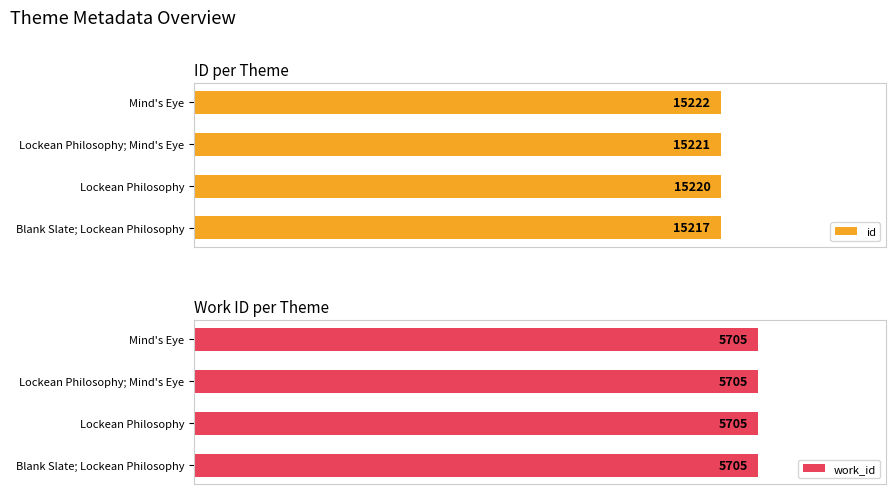

Are the bars grouped side by side (vs. stacked)?

Yes